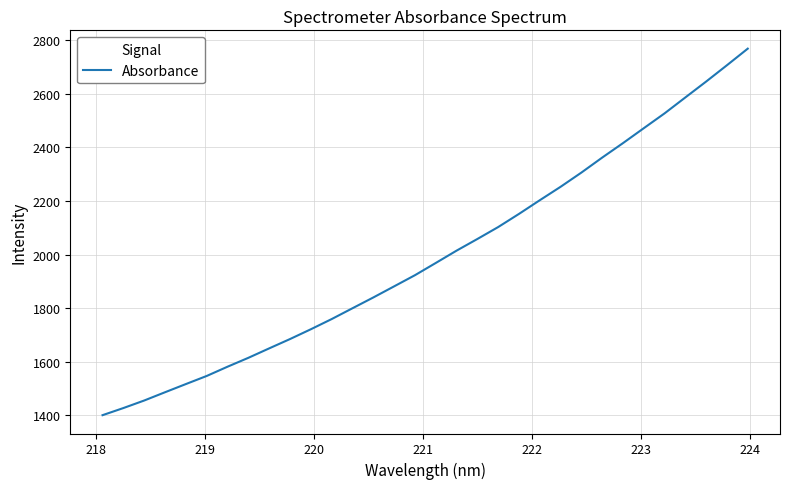

Count the number of data series in this chart.

1